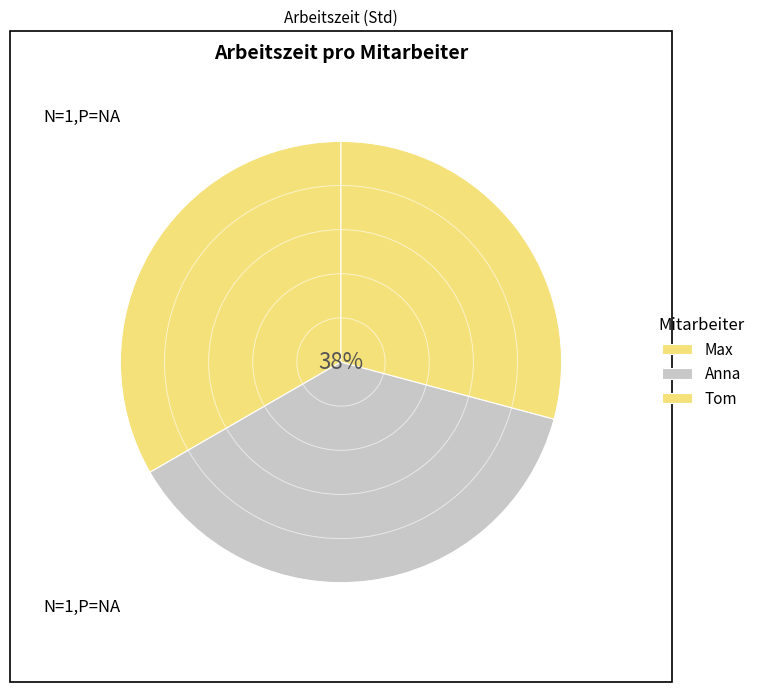

To the nearest percent, what is the difference between the Tom and Max slice percentages?

4%